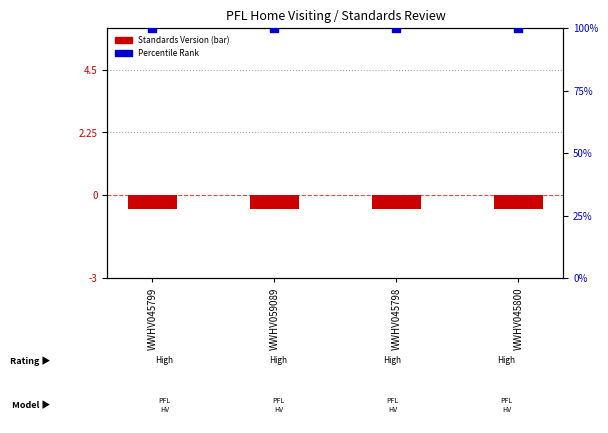

Which series has the largest total across all categories?

Percentile Rank